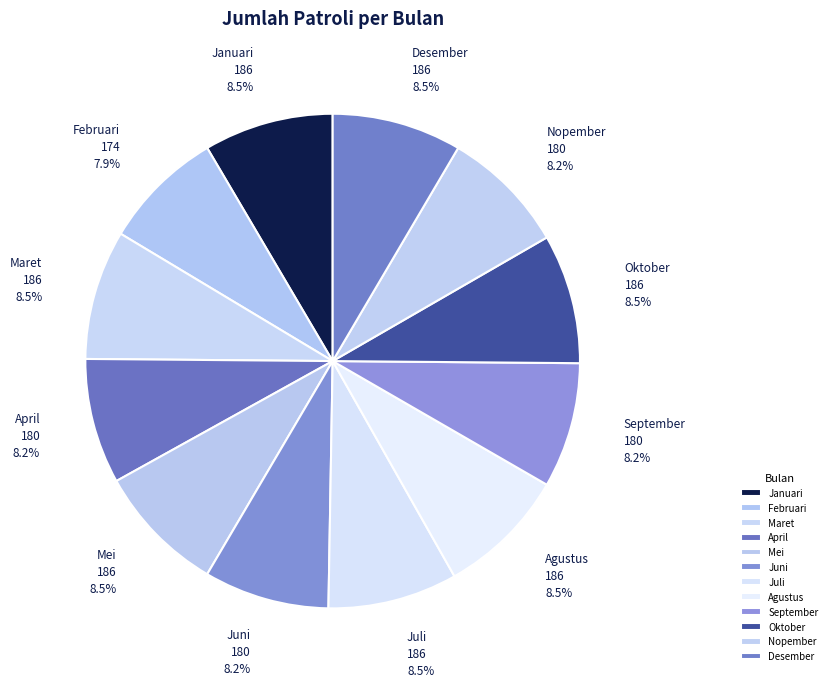

Count the number of slices in the pie.

12